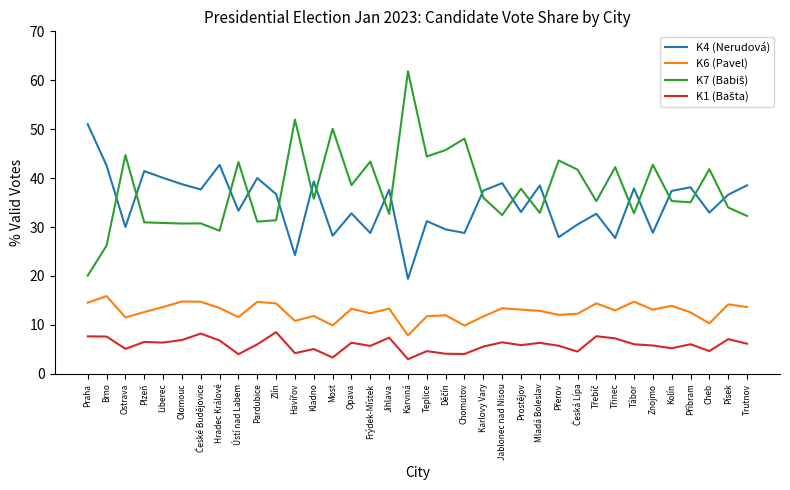

What is the difference between the maximum and minimum values in the K4 (Nerudová) series?

31.6